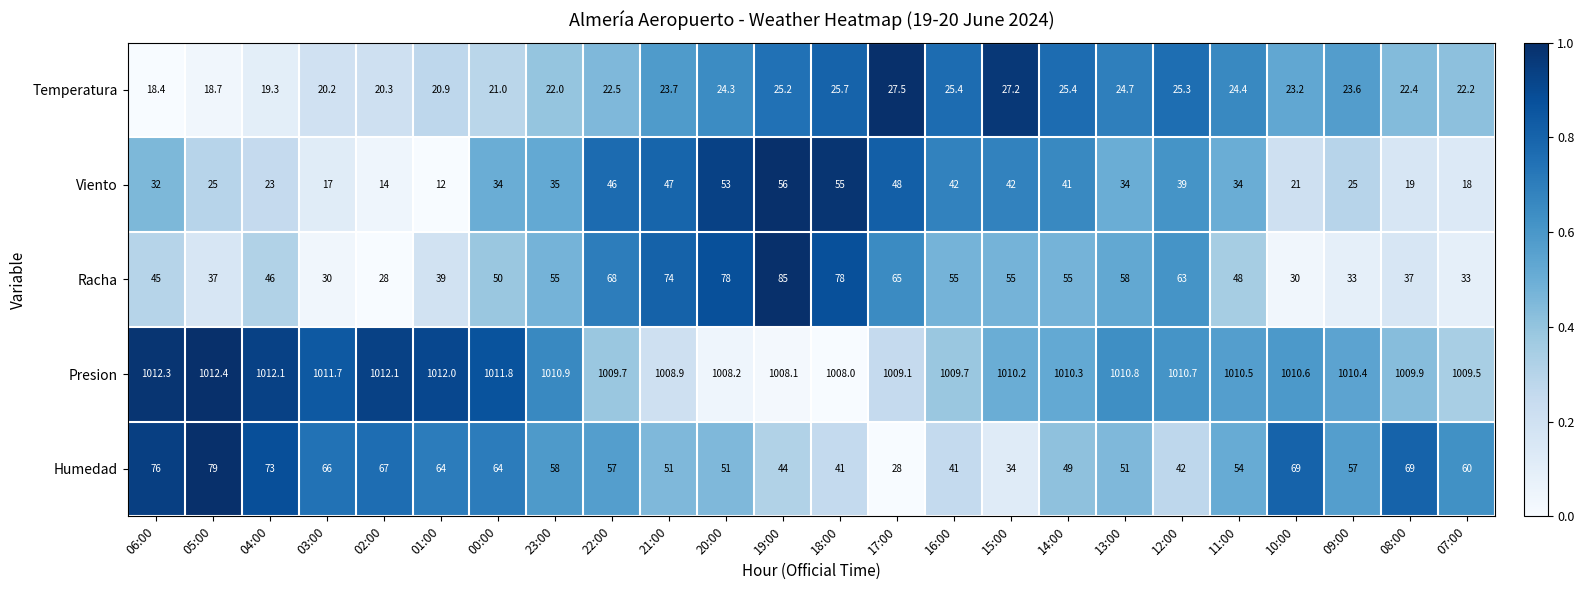

The value of Humedad at 14:00 is 49.0. True or false?

True